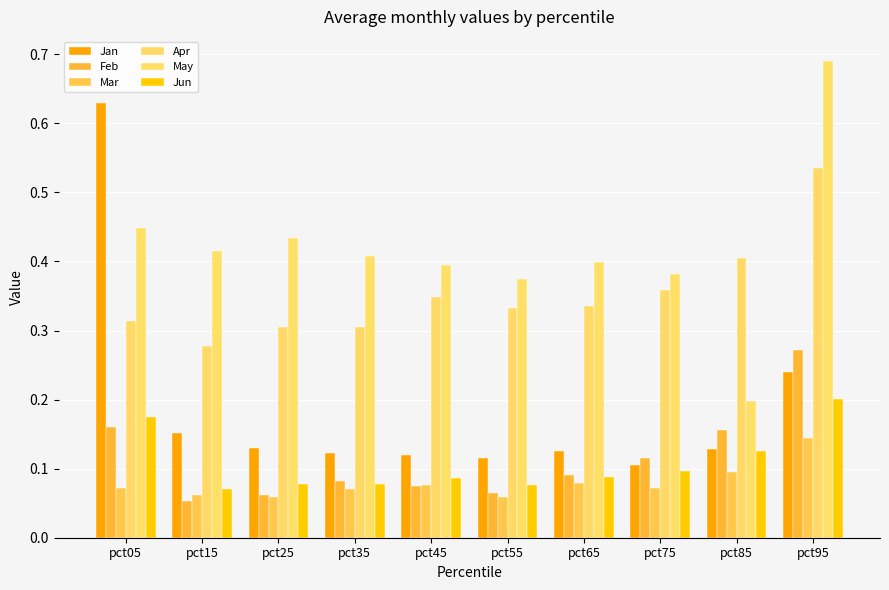

Which series changed the most between pct25 and pct85?

May